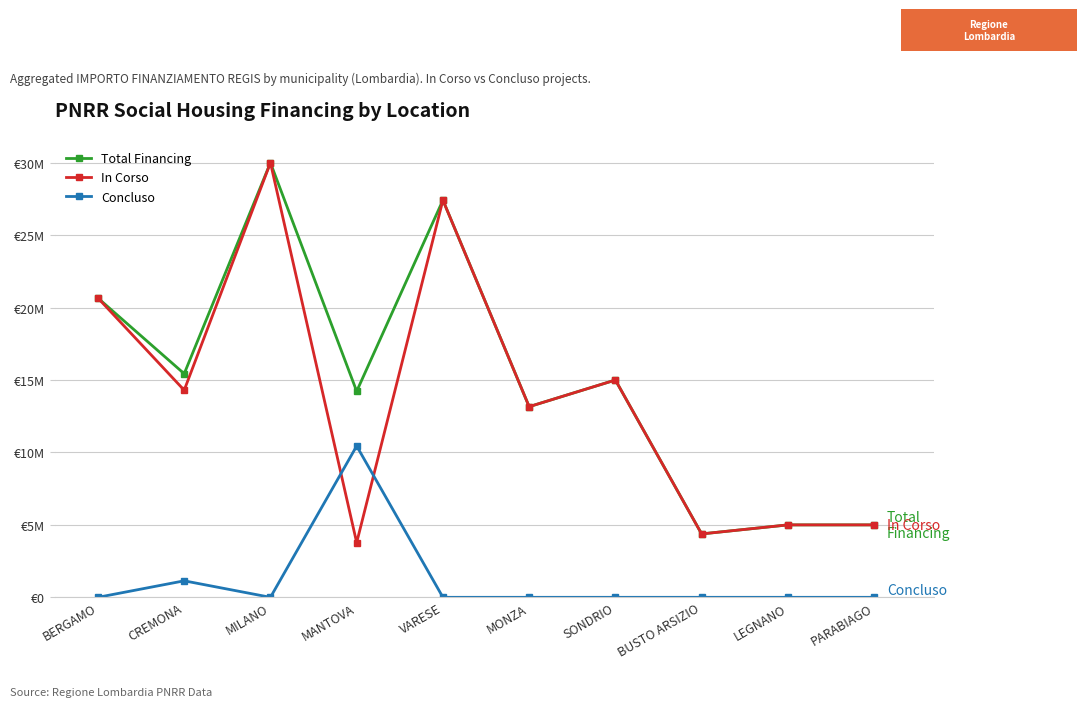

Does the chart have visible grid lines?

Yes